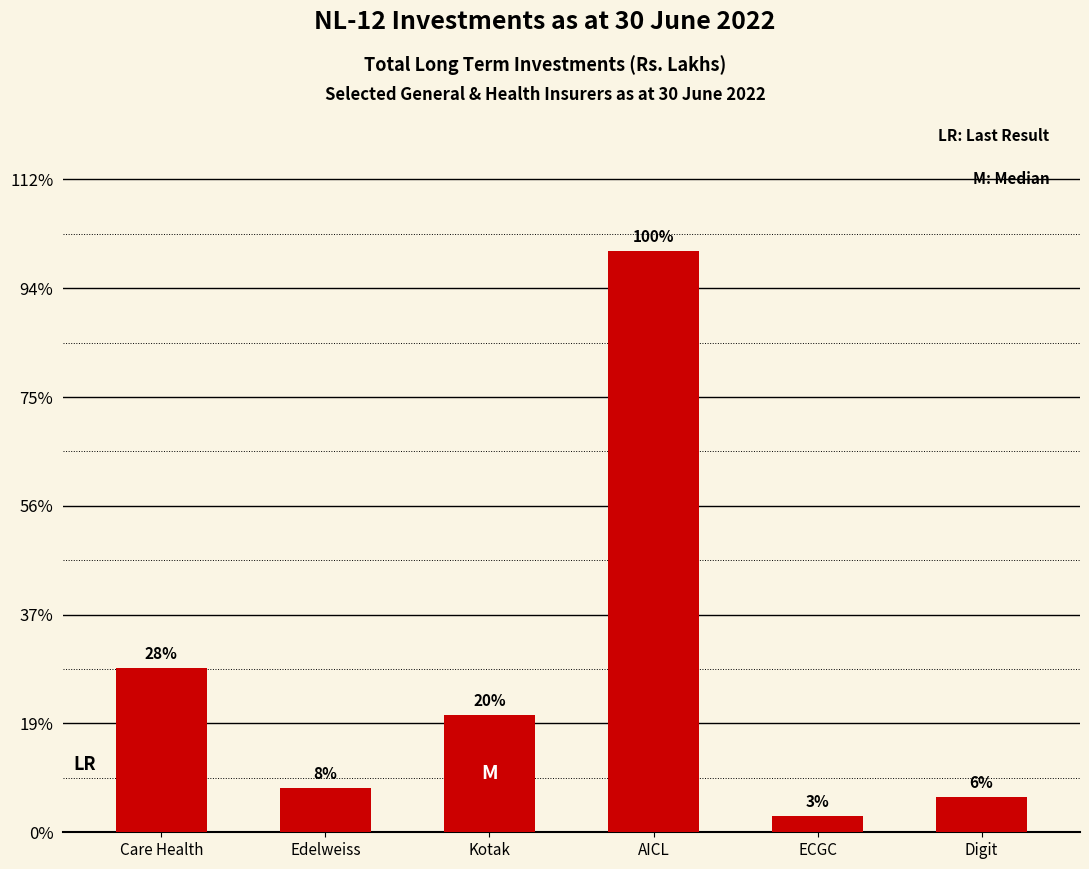

How many data points are less than 216124?

3